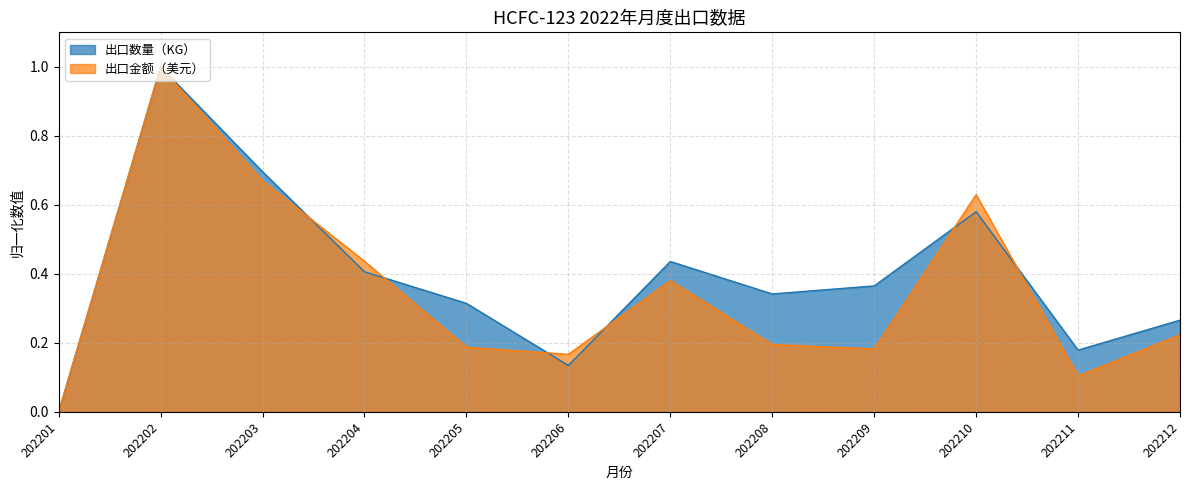

What are all the series names shown in the legend?

出口数量（KG）, 出口金额（美元）